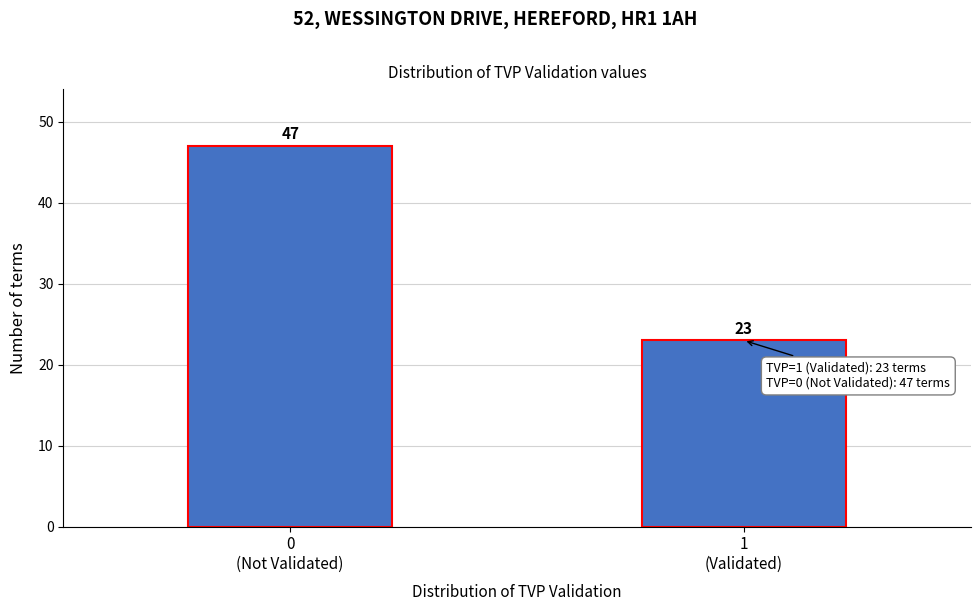

Reading left to right, transcribe all the data shown in this chart.

47	23